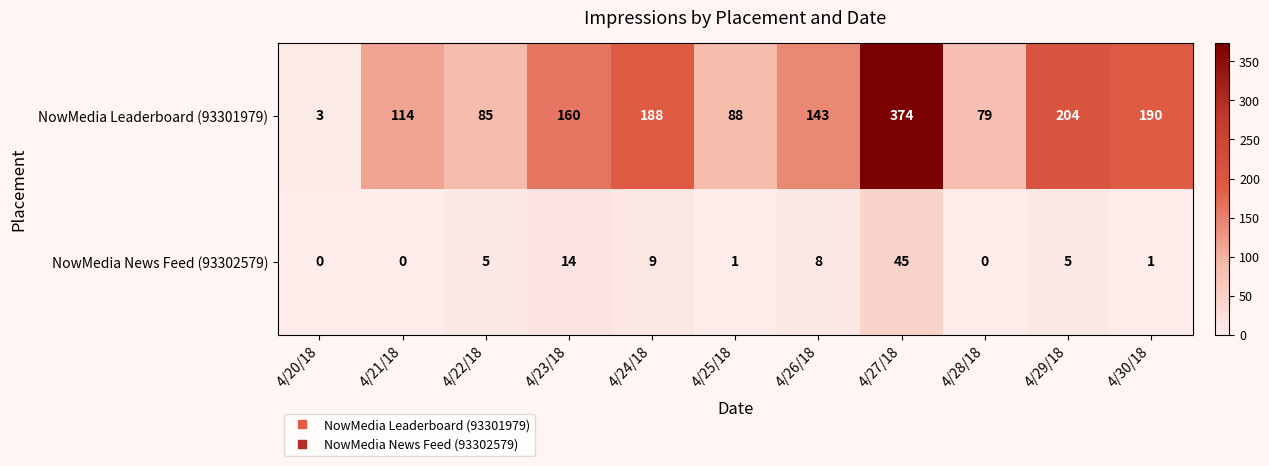

What is the sum of the NowMedia Leaderboard (93301979) values at 4/23/18 and 4/30/18?

350